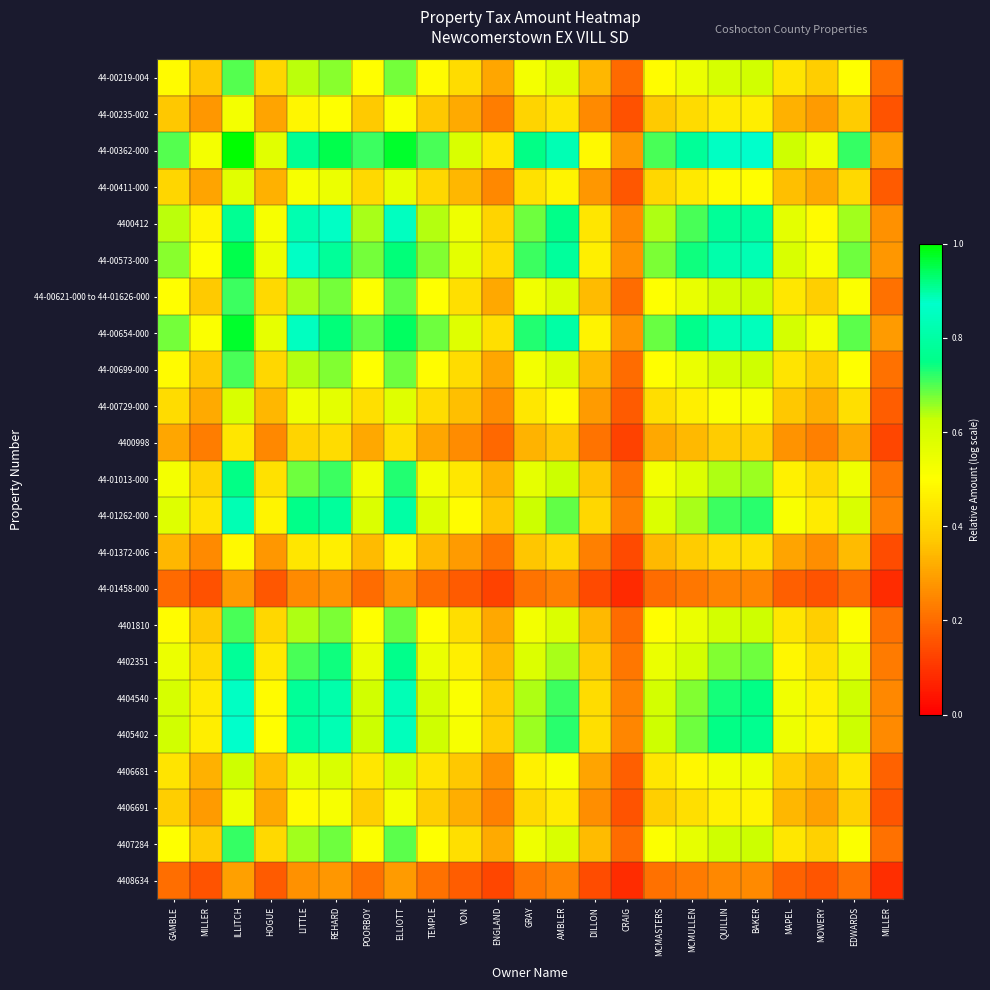

How many distinct data groups are displayed?

23